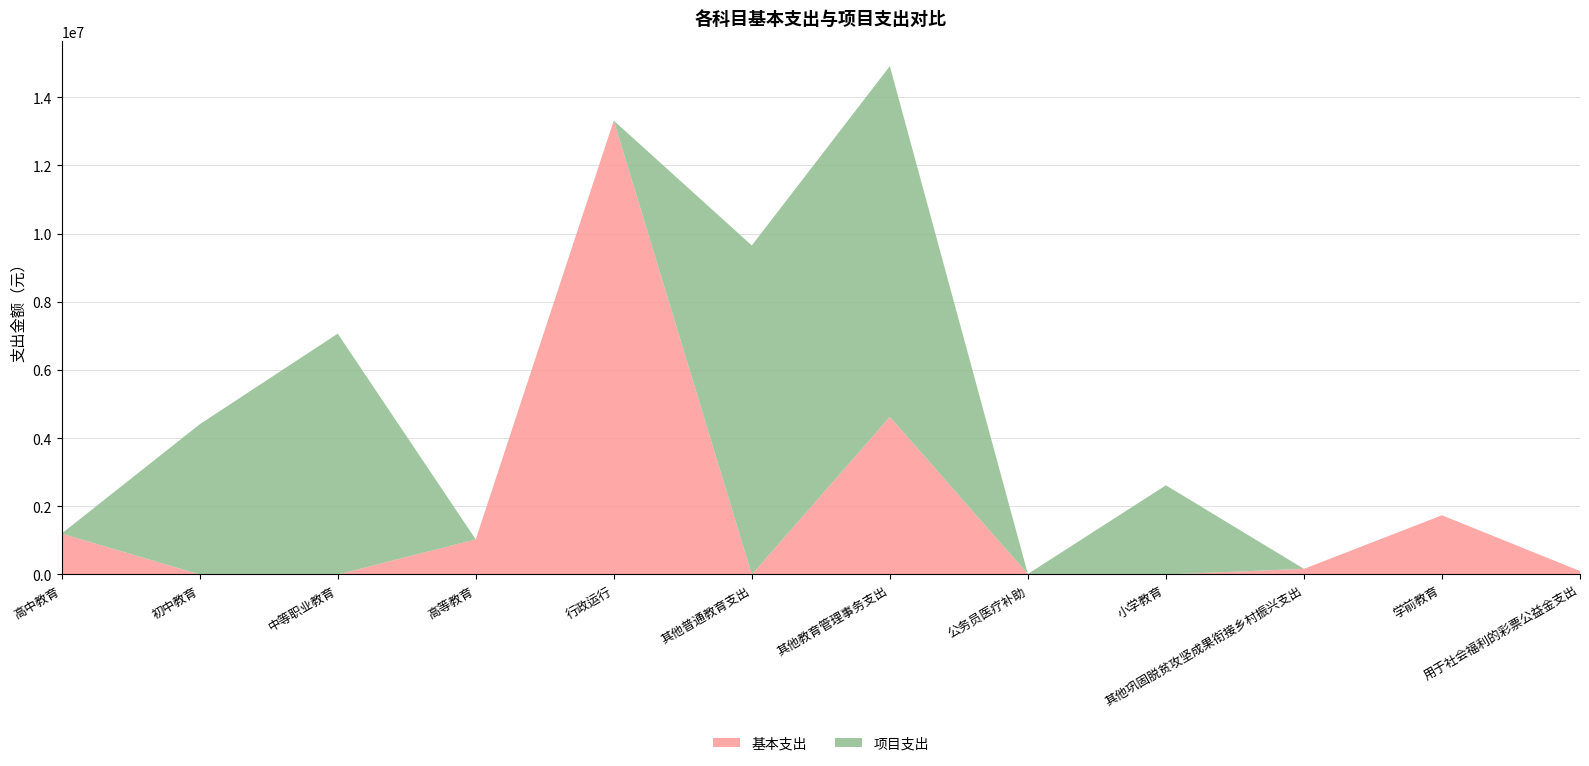

Reading left to right, list all the values displayed in this chart.

基本支出: 高中教育=1200076.6	初中教育=0.0	中等职业教育=0.0	高等教育=1029500.0	行政运行=13311304.7	其他普通教育支出=0.0	其他教育管理事务支出=4623425.8	公务员医疗补助=15055.0	小学教育=0.0	其他巩固脱贫攻坚成果衔接乡村振兴支出=165000.0	学前教育=1737147.0	用于社会福利的彩票公益金支出=100735.0
项目支出: 高中教育=0.0	初中教育=4405295.4	中等职业教育=7063000.0	高等教育=0.0	行政运行=0.0	其他普通教育支出=9649229.5	其他教育管理事务支出=10286474.0	公务员医疗补助=0.0	小学教育=2615984.6	其他巩固脱贫攻坚成果衔接乡村振兴支出=0.0	学前教育=0.0	用于社会福利的彩票公益金支出=0.0